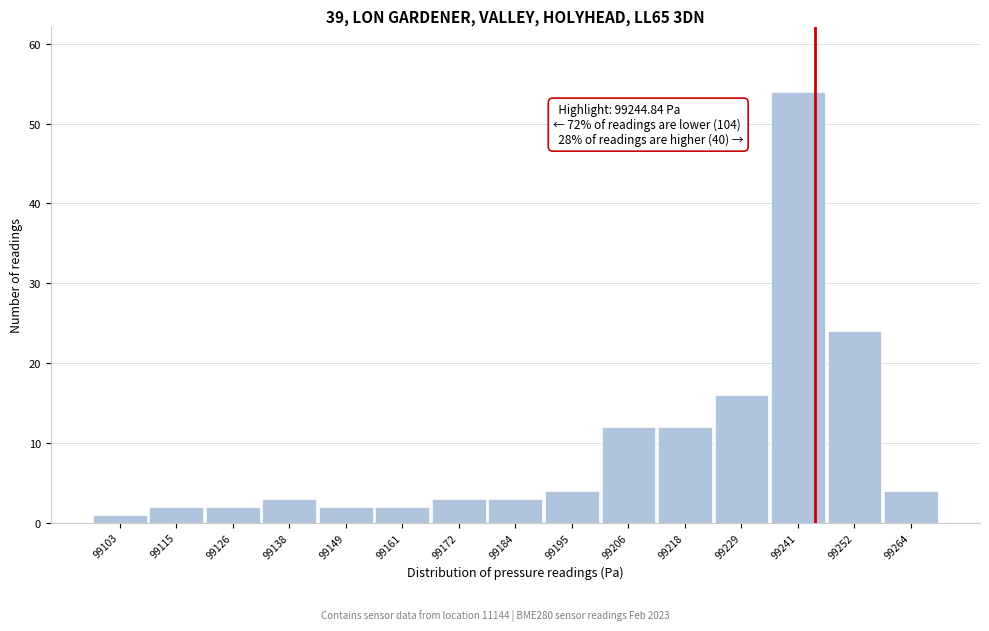

Over which range of the x-axis is the bar tallest?

99236 to 99248